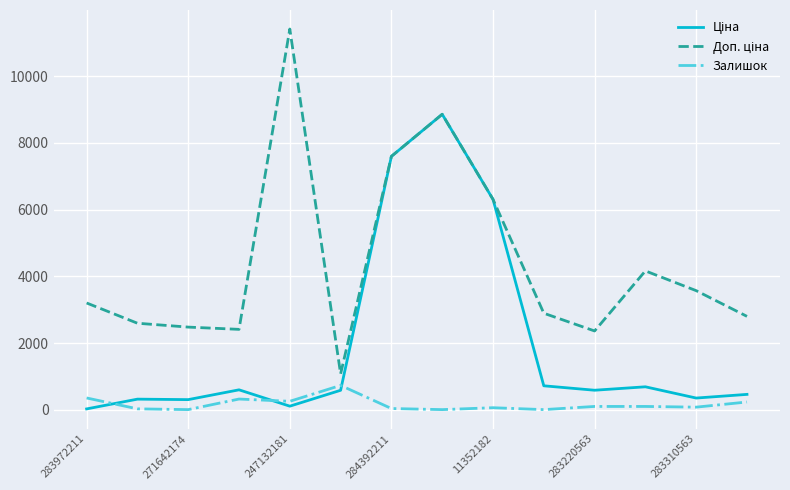

What is the highest value of the Залишок series?

736.0